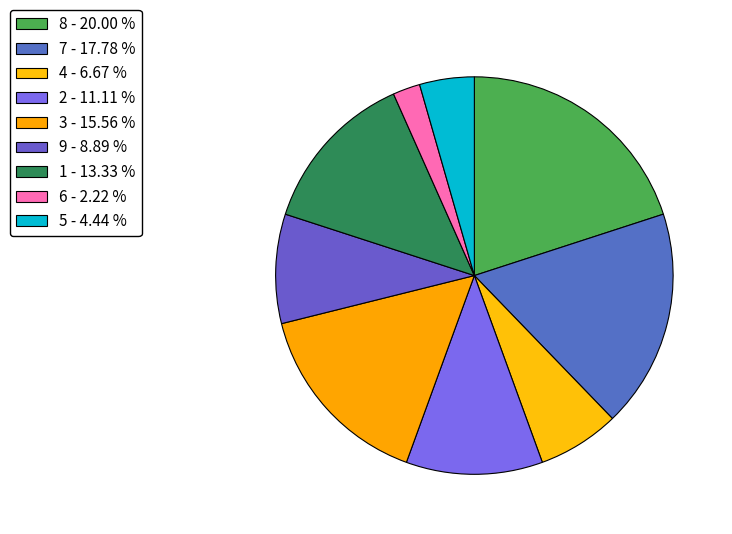

Between 6 and 7, which is larger?

7